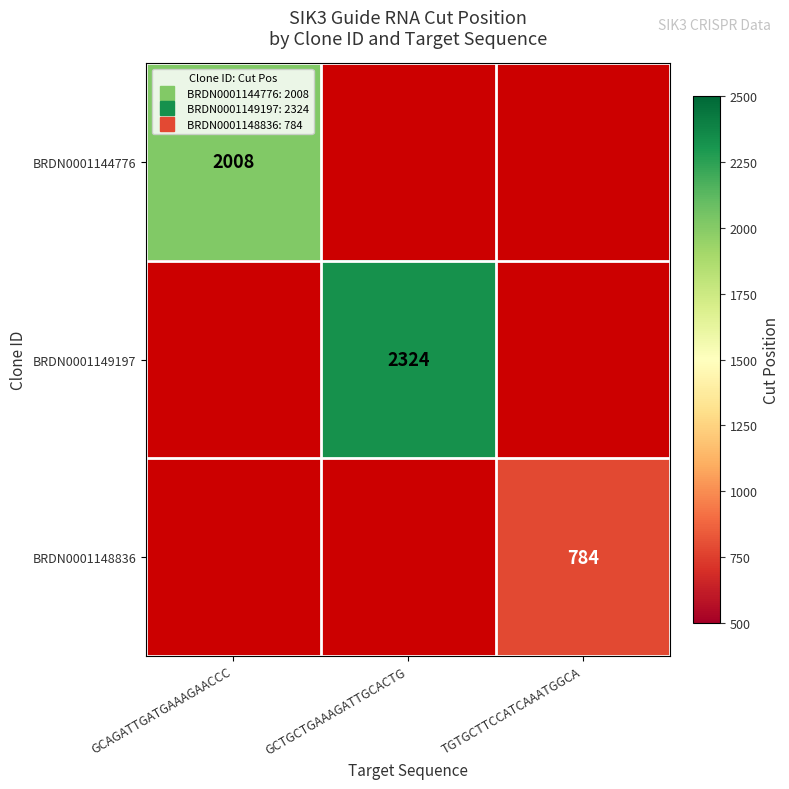

How many values in BRDN0001149197 are above zero?

1